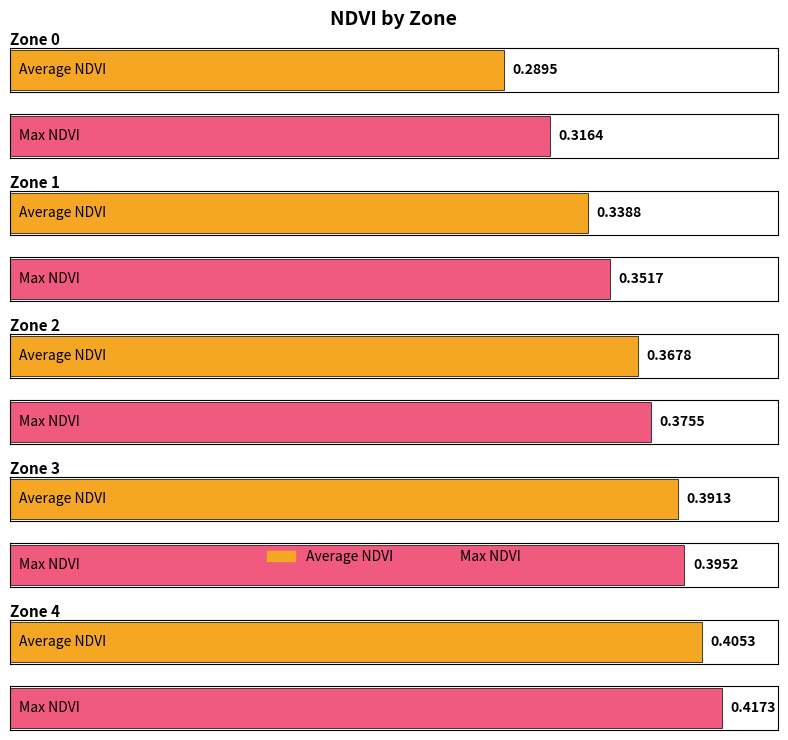

Which has a higher value, Zone 1 or Zone 0?

Zone 1